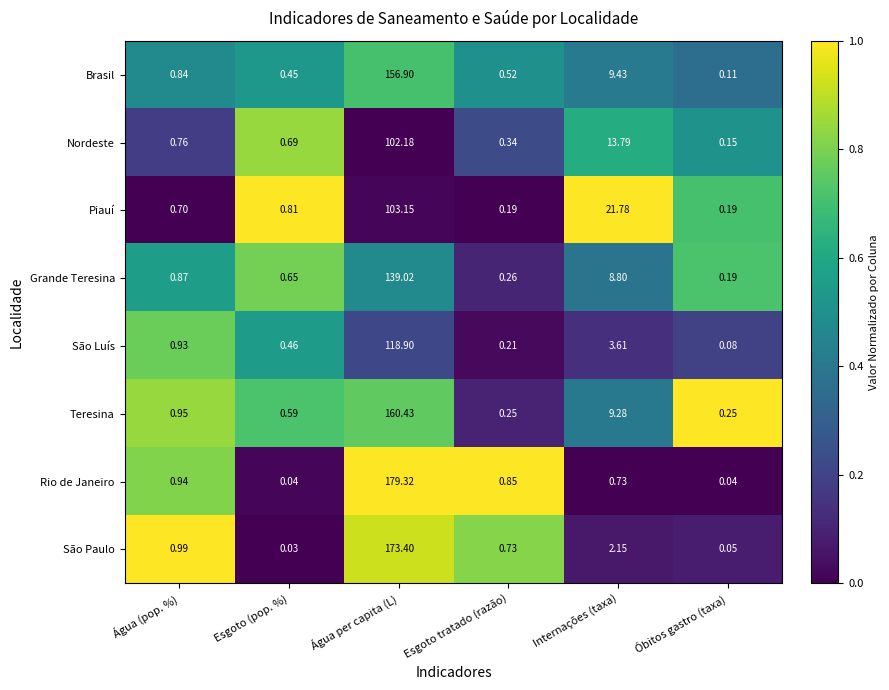

At which category is the sum across all series the highest?

Água per capita (L)